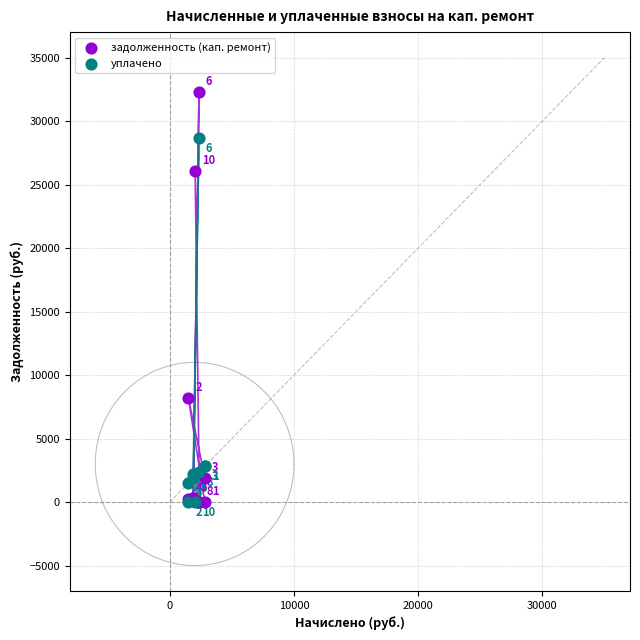

In the уплачено series, what Y value is closest to 14333?

2821.9